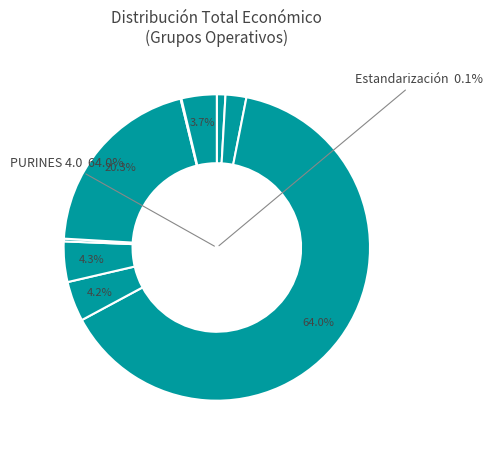

To the nearest percent, what is the combined percentage of Interacción variabilidad and PURINES 4.0?

84%